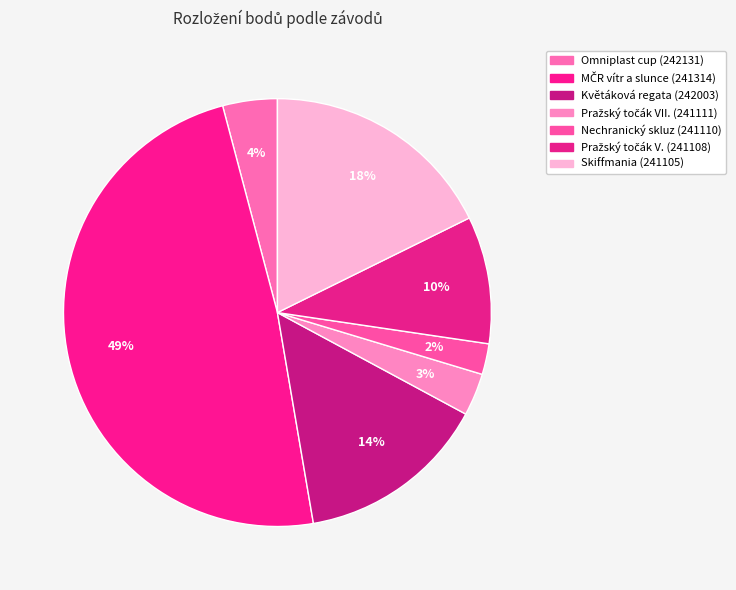

Which category has the smallest portion of the pie?

241110